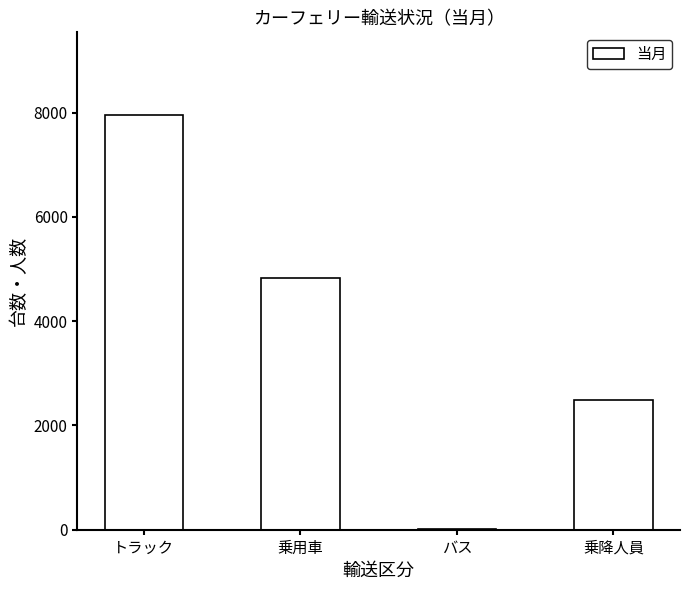

Which category has the highest value across all series?

トラック